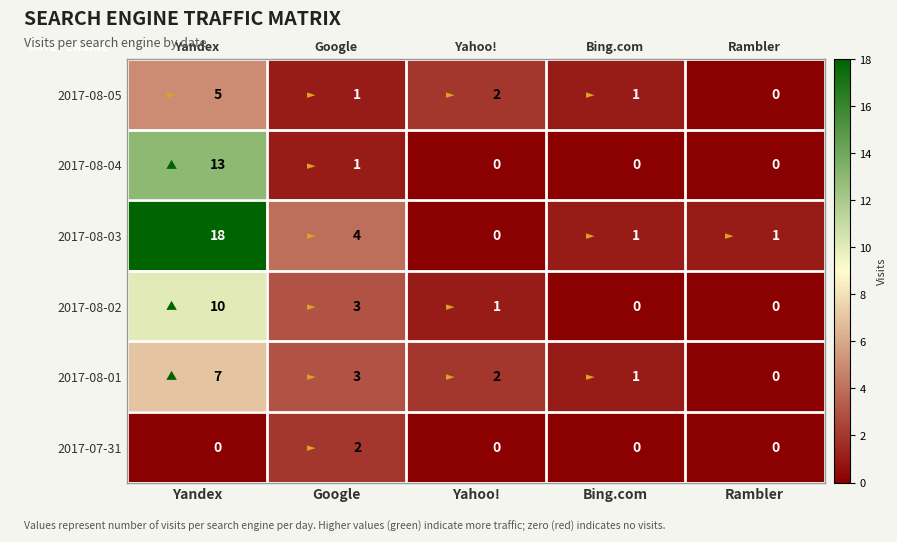

The 2017-08-01 series shows 3 at Yahoo!. True or false?

False